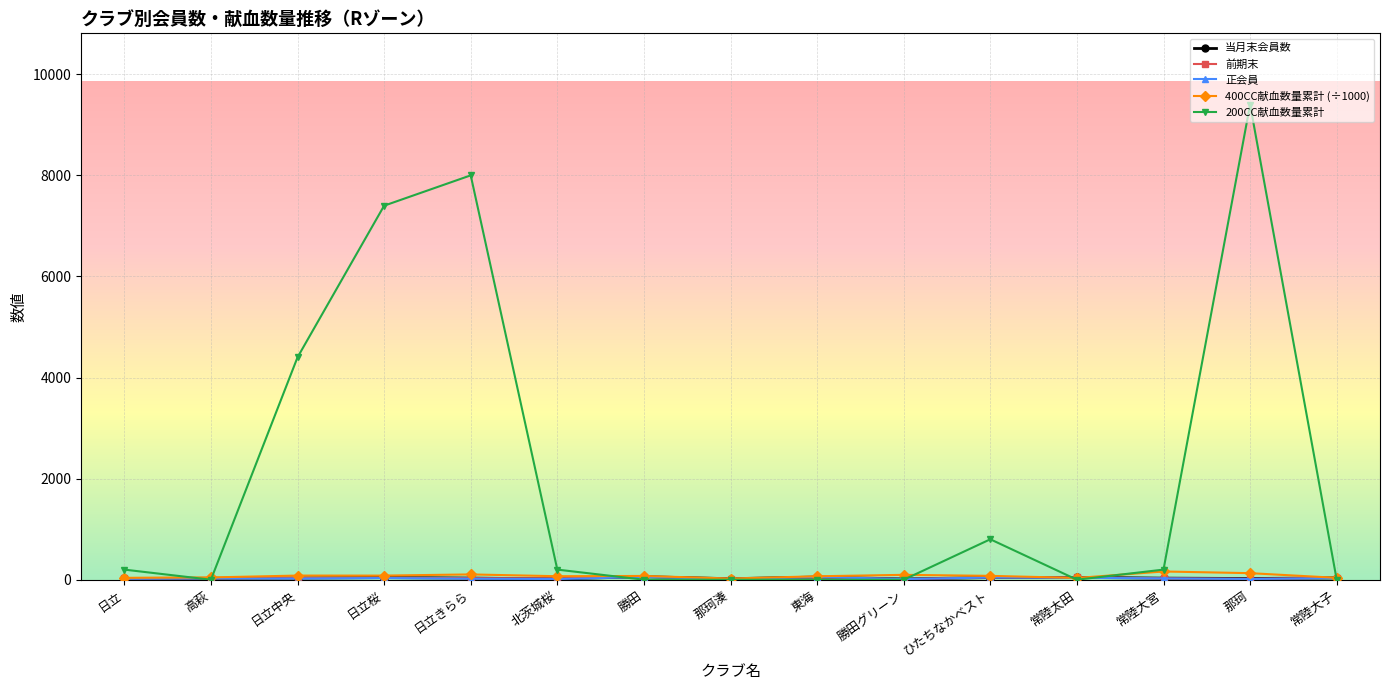

What is the spread (max minus min) of values at 高萩?

45.2